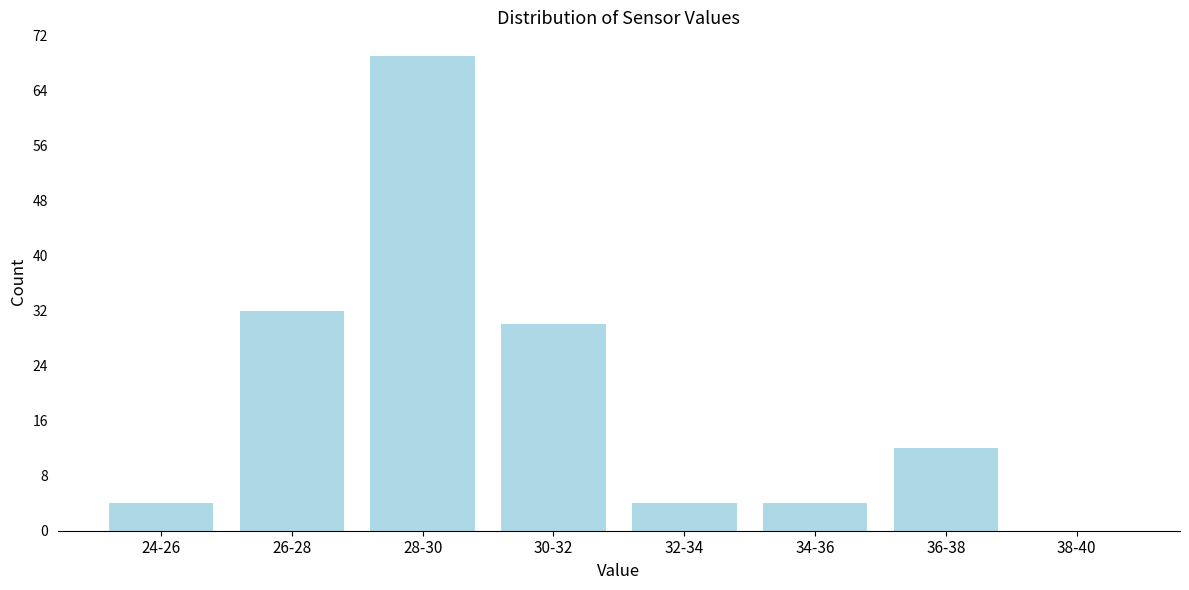

Reading right to left, extract all data points from this chart.

38-40=0	36-38=12	34-36=4	32-34=4	30-32=30	28-30=69	26-28=32	24-26=4